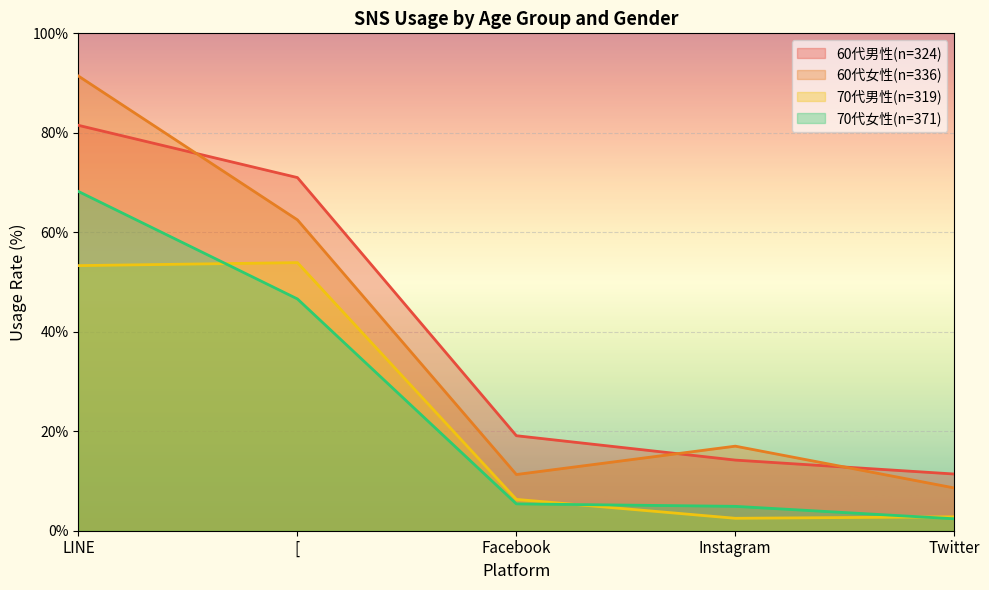

What are all the series names shown in the legend?

60代男性(n=324), 60代女性(n=336), 70代男性(n=319), 70代女性(n=371)